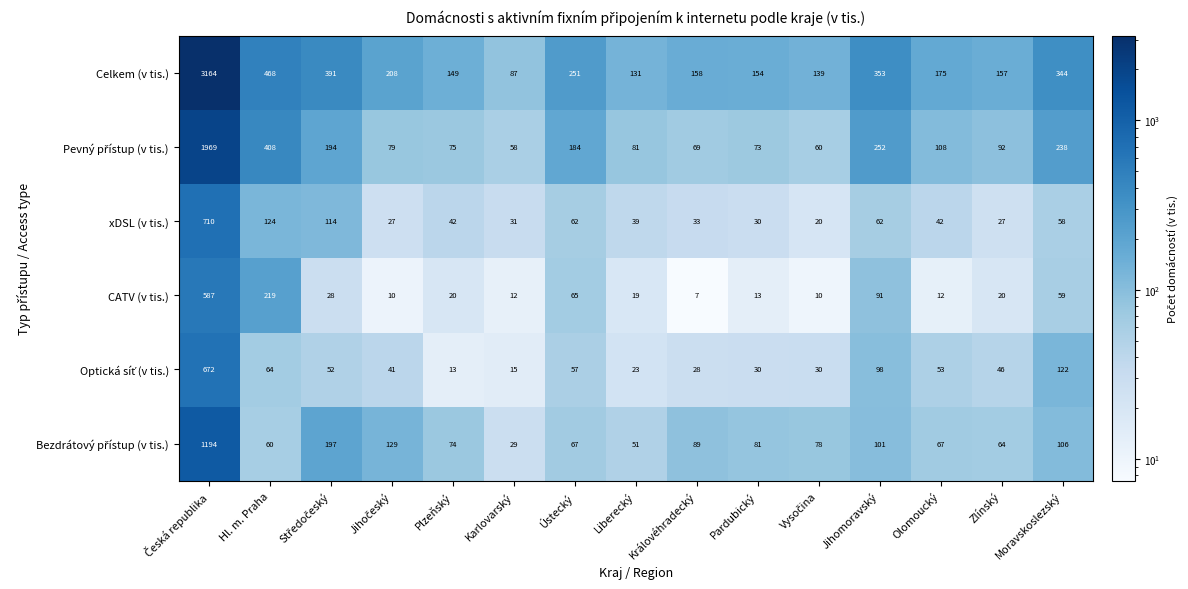

Between Ústecký and Jihomoravský, which series saw the biggest shift?

Celkem (v tis.)